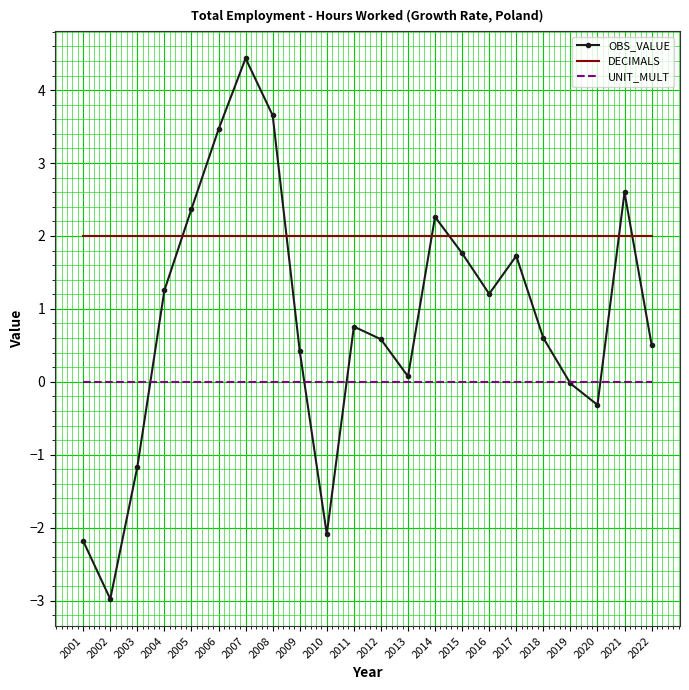

Rank the series by their maximum value, from lowest to highest.

UNIT_MULT, DECIMALS, OBS_VALUE